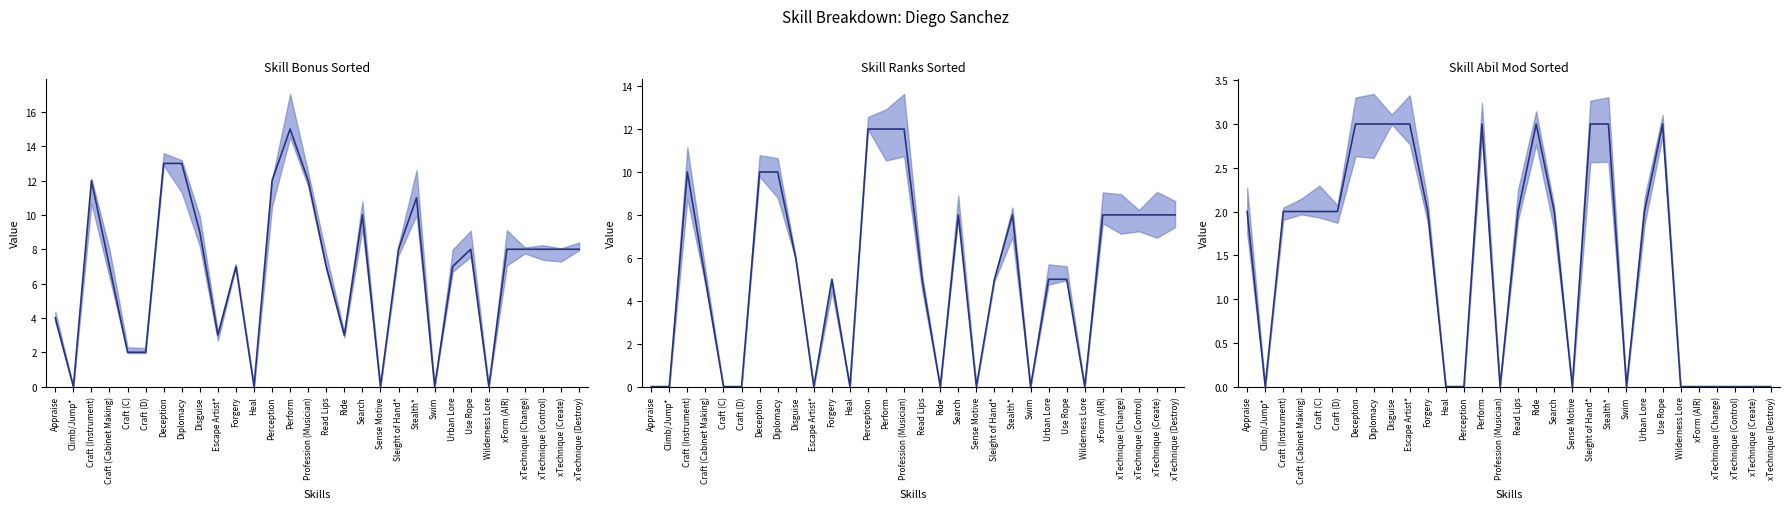

List the series in order of their overall mean, lowest first.

Skill Abil Mod Sorted, Skill Ranks Sorted, Skill Bonus Sorted